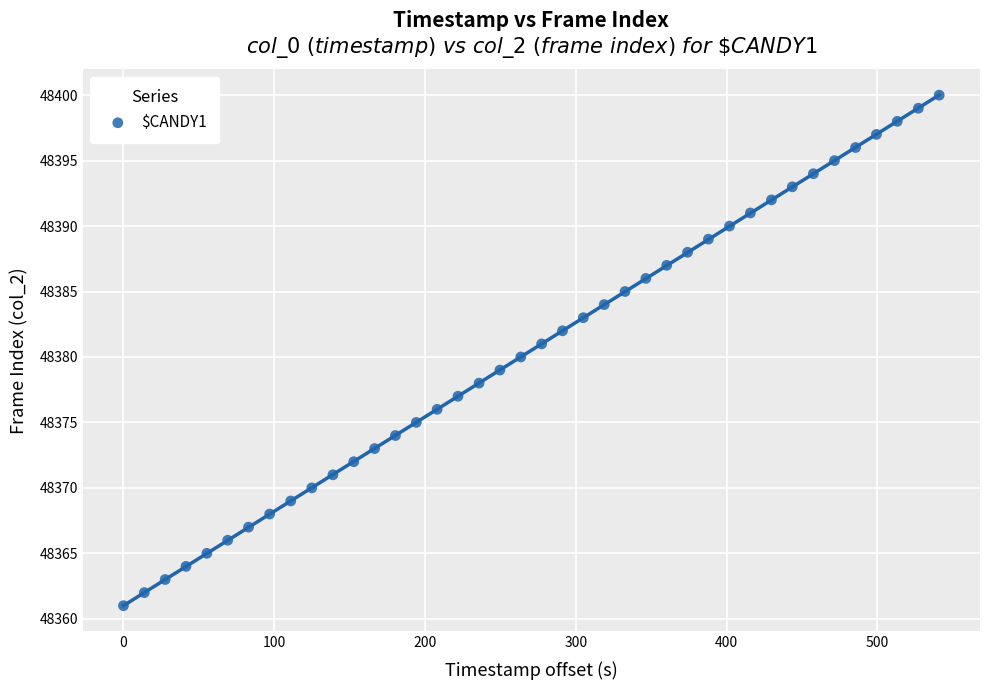

What is the range of Y values (max minus min)?

39